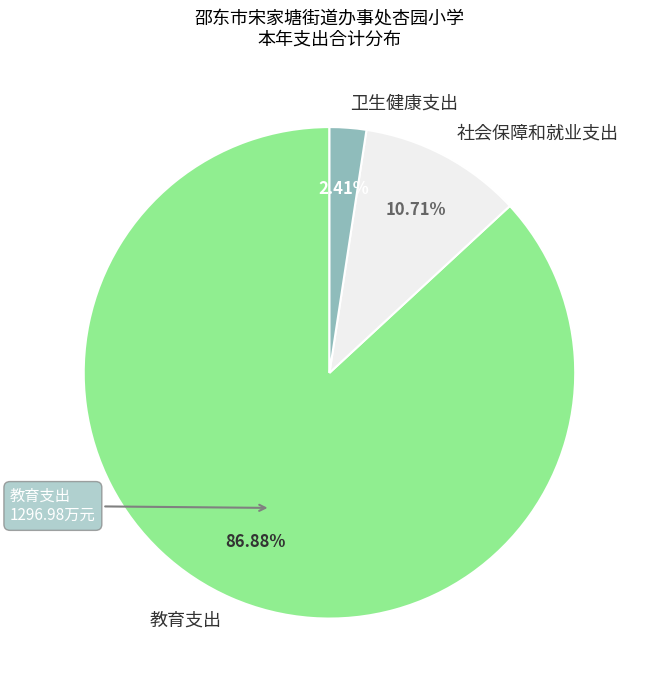

What portion of the pie excludes 教育支出?

13.1%